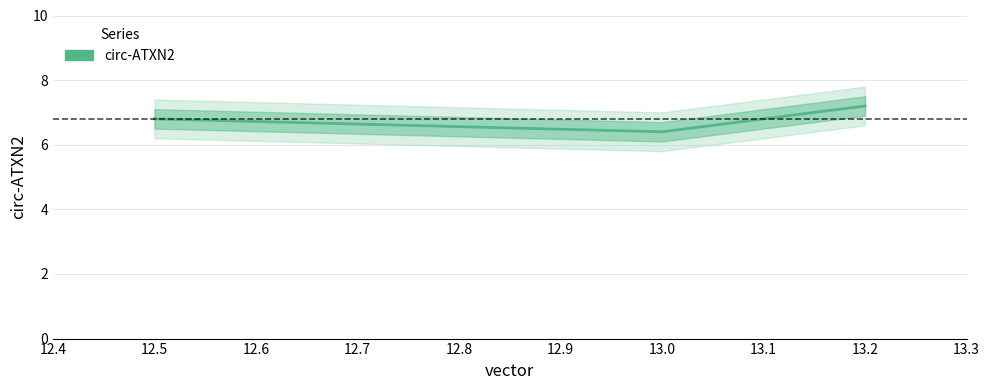

Which has a higher value, 12.5 or 13.2?

13.2